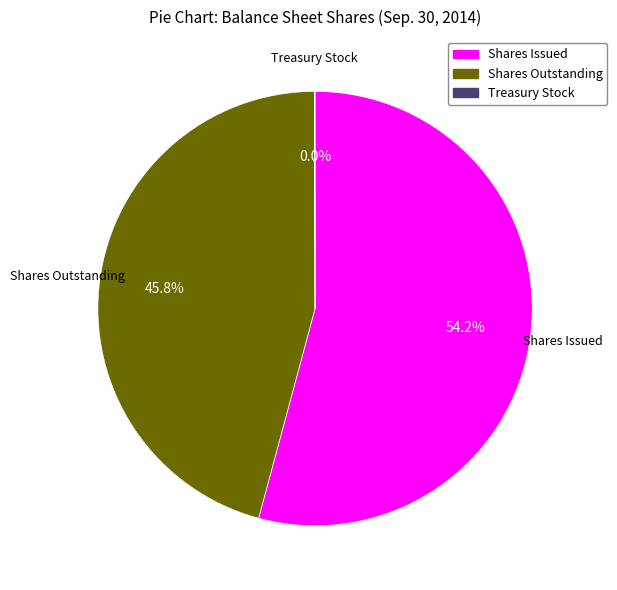

Is there any slice that represents more than half of the pie?

Yes